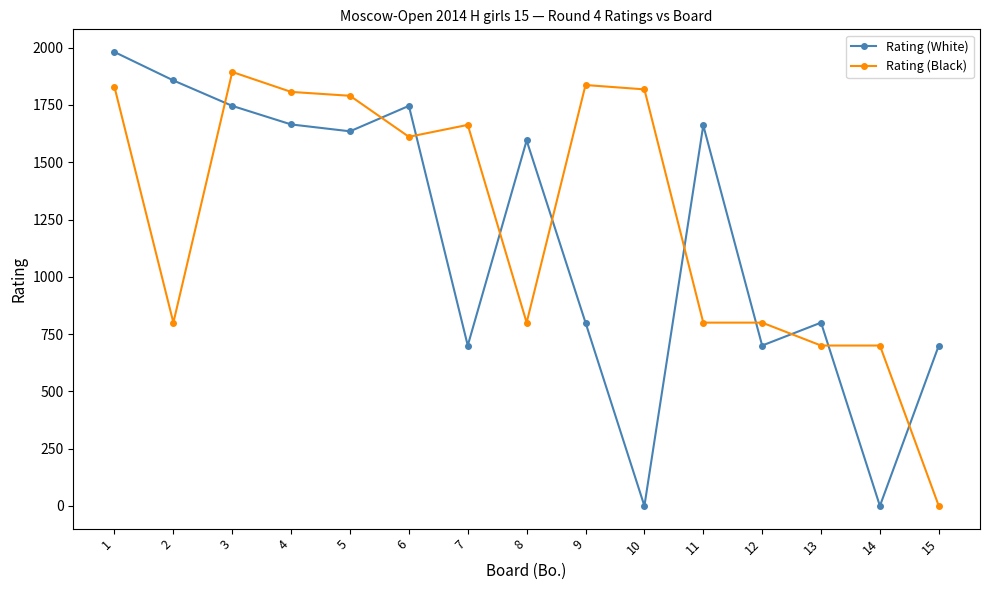

How many interior local valleys does the Rating (White) series have?

5